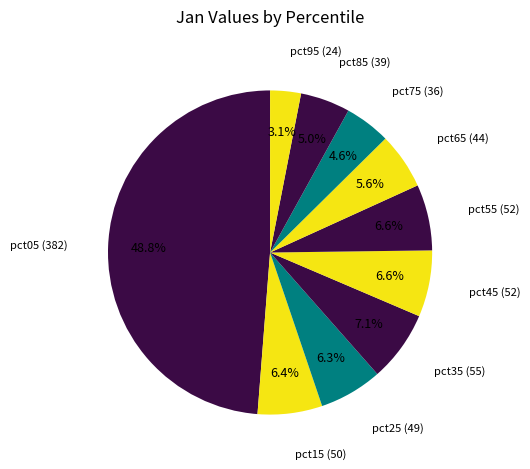

To the nearest percent, what is the difference between the largest and smallest slice percentages?

46%